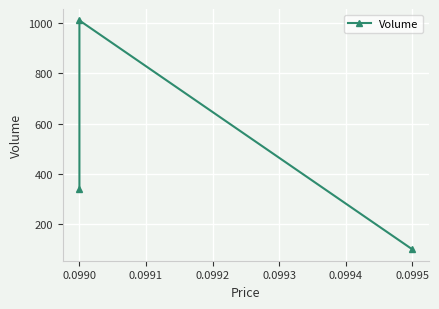

Where does the data first go above 340?

0.0990